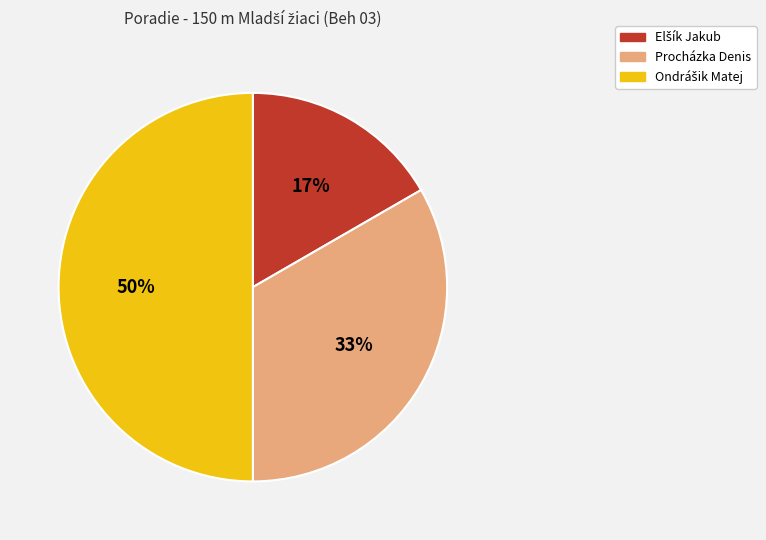

Does Procházka Denis account for over 50% of the chart?

No